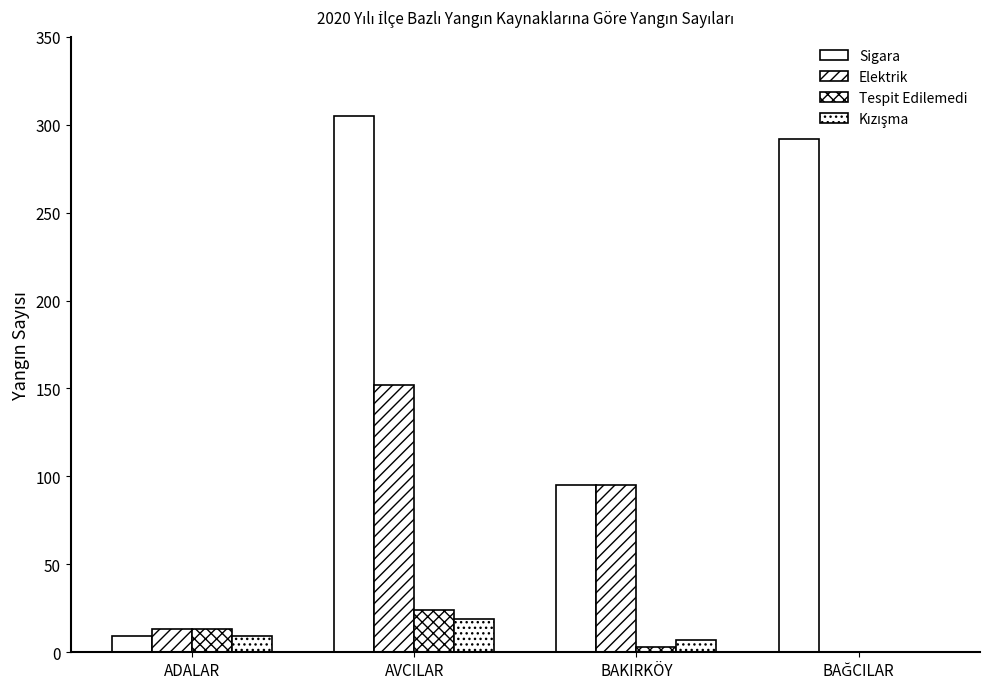

What is the total value across all series at BAĞCILAR?

292